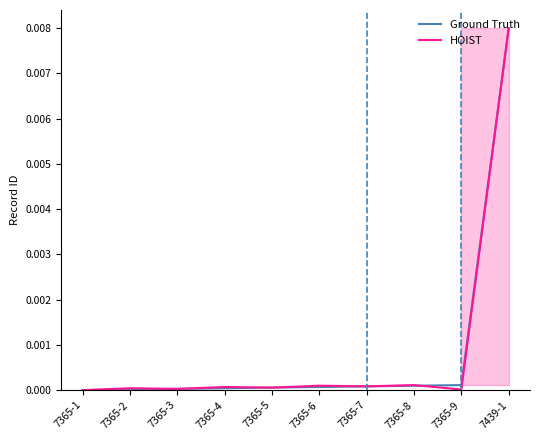

Which label corresponds to the largest value in the chart?

7439-1